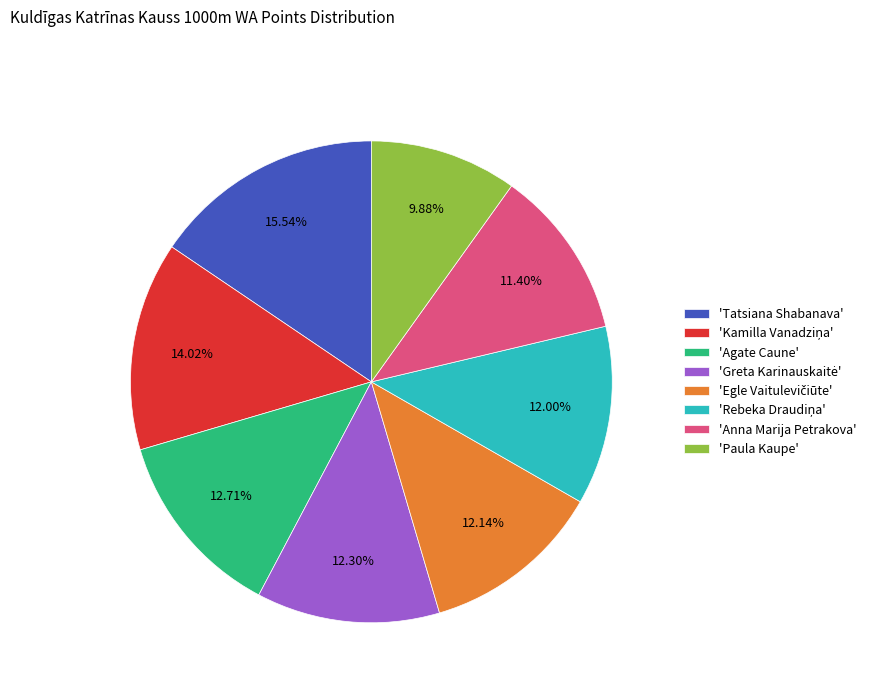

How many slices are in this pie chart?

8